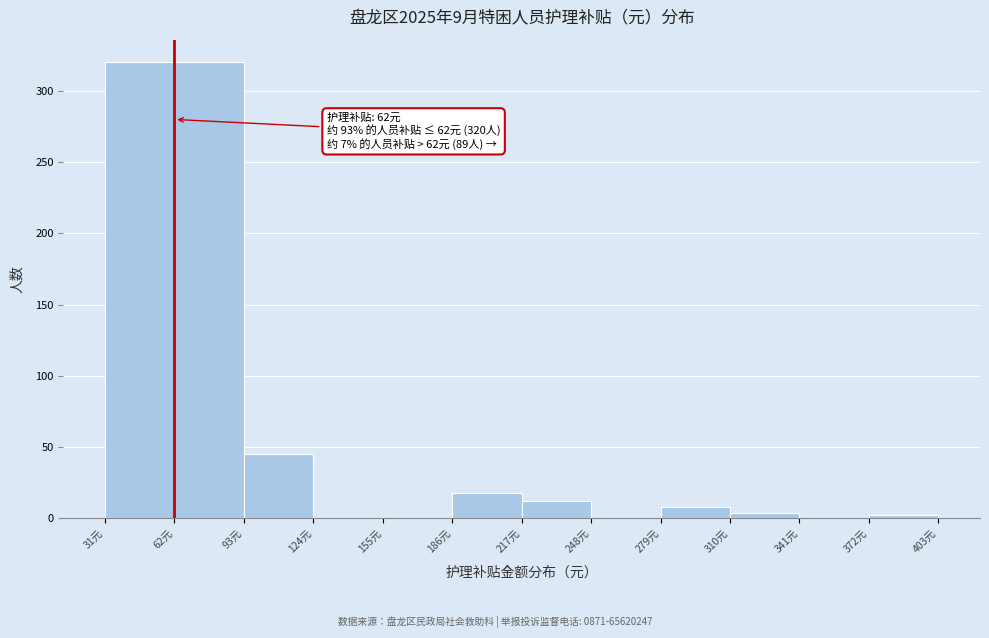

Which range on the x-axis has the tallest bar?

31 to 93